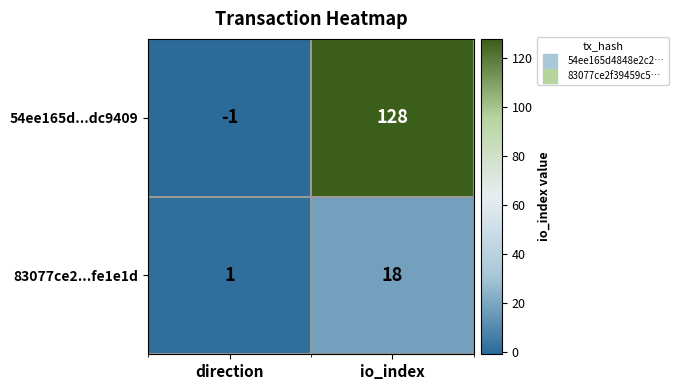

Which series changed the most between direction and io_index?

54ee165d...dc9409